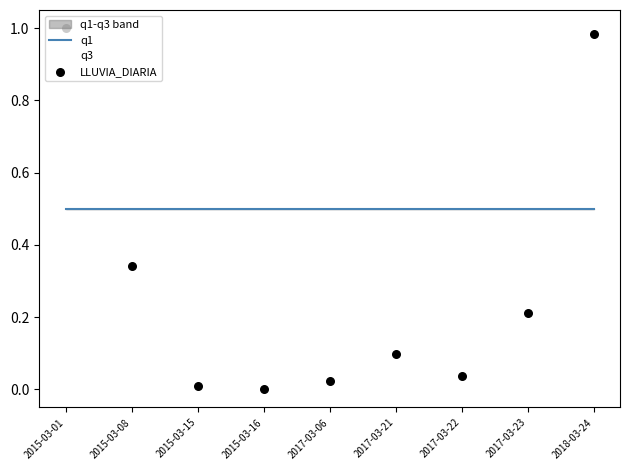

What is the total value across all series at 2015-03-16?

1.0